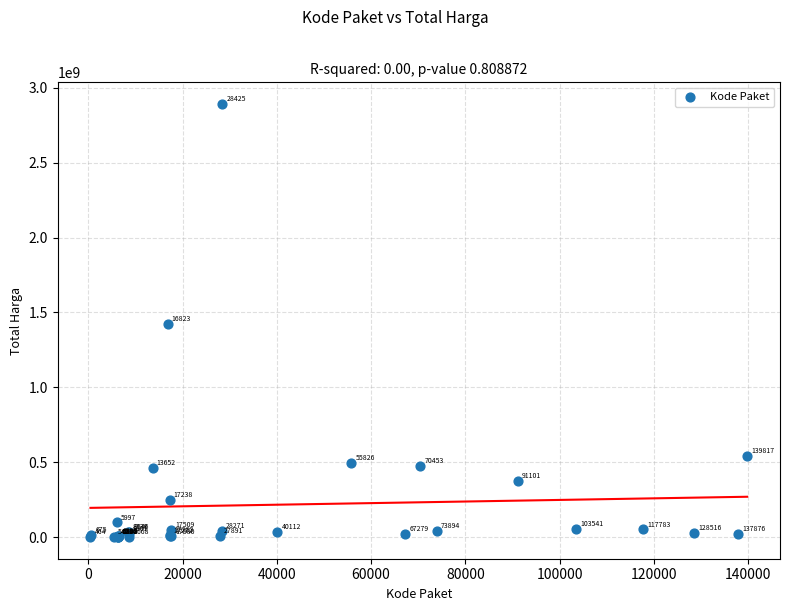

What Y value in the scatter plot is closest to 1446100000?

1425867900